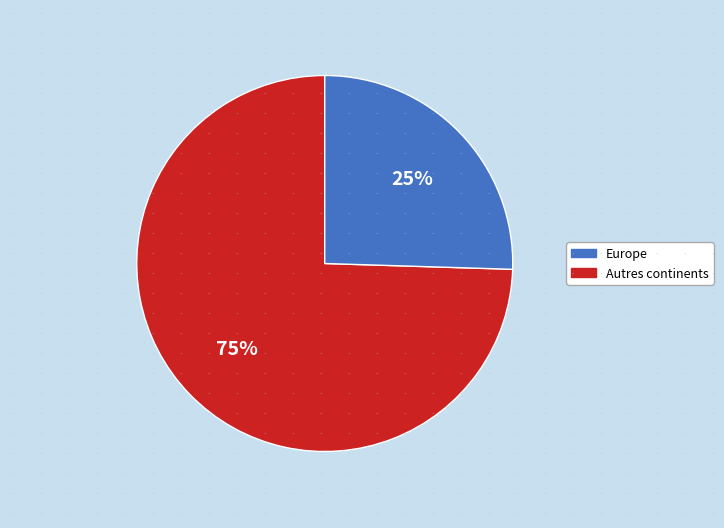

To the nearest percent, what is the average slice percentage?

50%